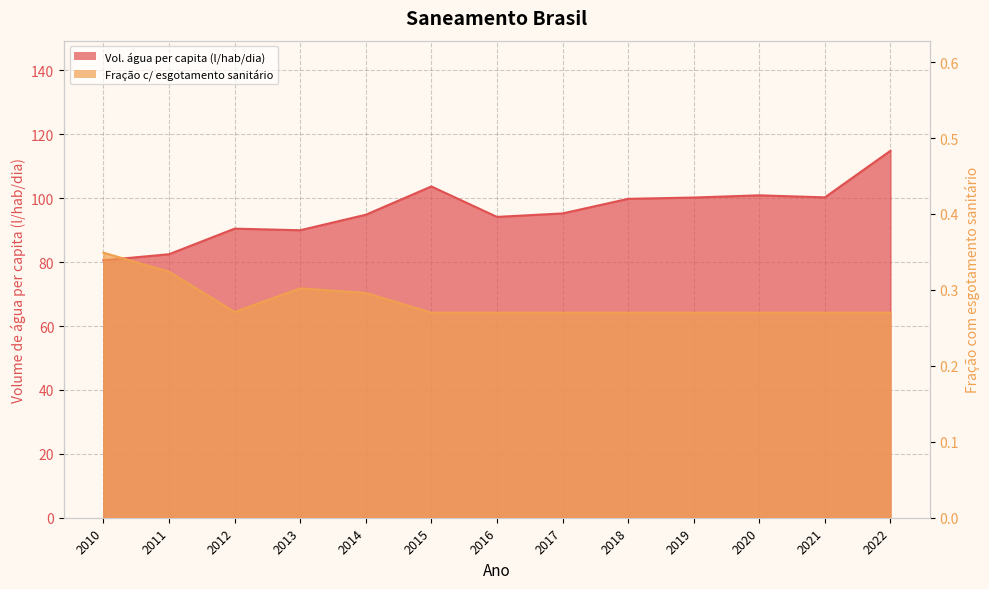

Reading right to left, what are all the values shown in this chart?

Volume de água consumida per capita (l/hab/dia): 114.9	100.3	100.9	100.2	99.8	95.2	94.2	103.7	94.8	90.0	90.5	82.5	80.6
Parcela da população total que mora em domicílios com esgotamento sanitário: 0.3	0.3	0.3	0.3	0.3	0.3	0.3	0.3	0.3	0.3	0.3	0.3	0.3